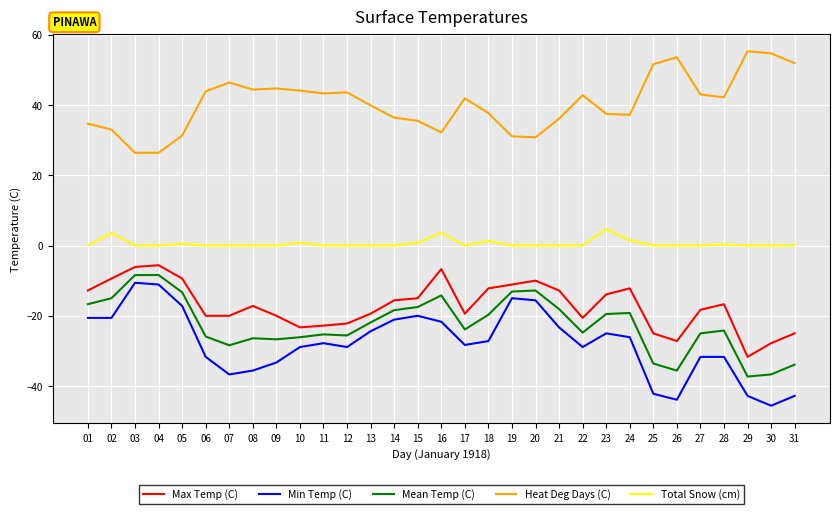

True or false: Heat Deg Days (C) and Total Snow (cm) intersect in this chart.

False